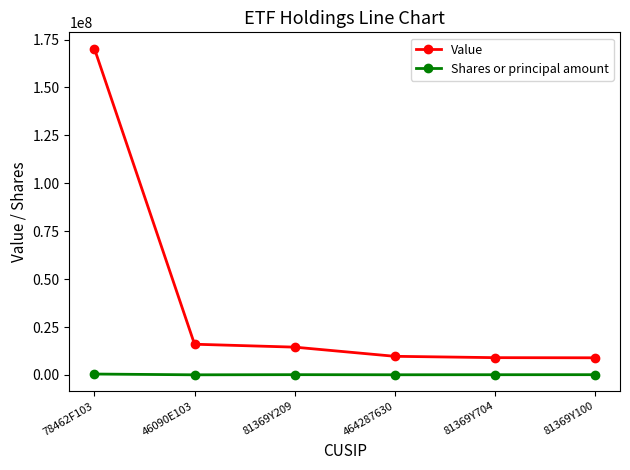

True or false: Value and Shares or principal amount cross at least once.

False